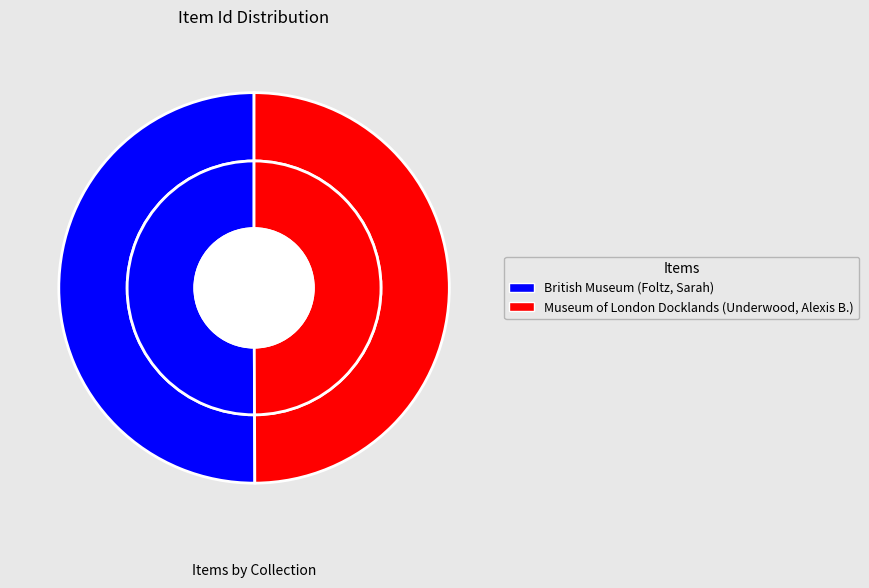

To the nearest percent, what is the combined percentage of Museum of London Docklands (Underwood, Alexis B.) and British Museum (Foltz, Sarah)?

100%